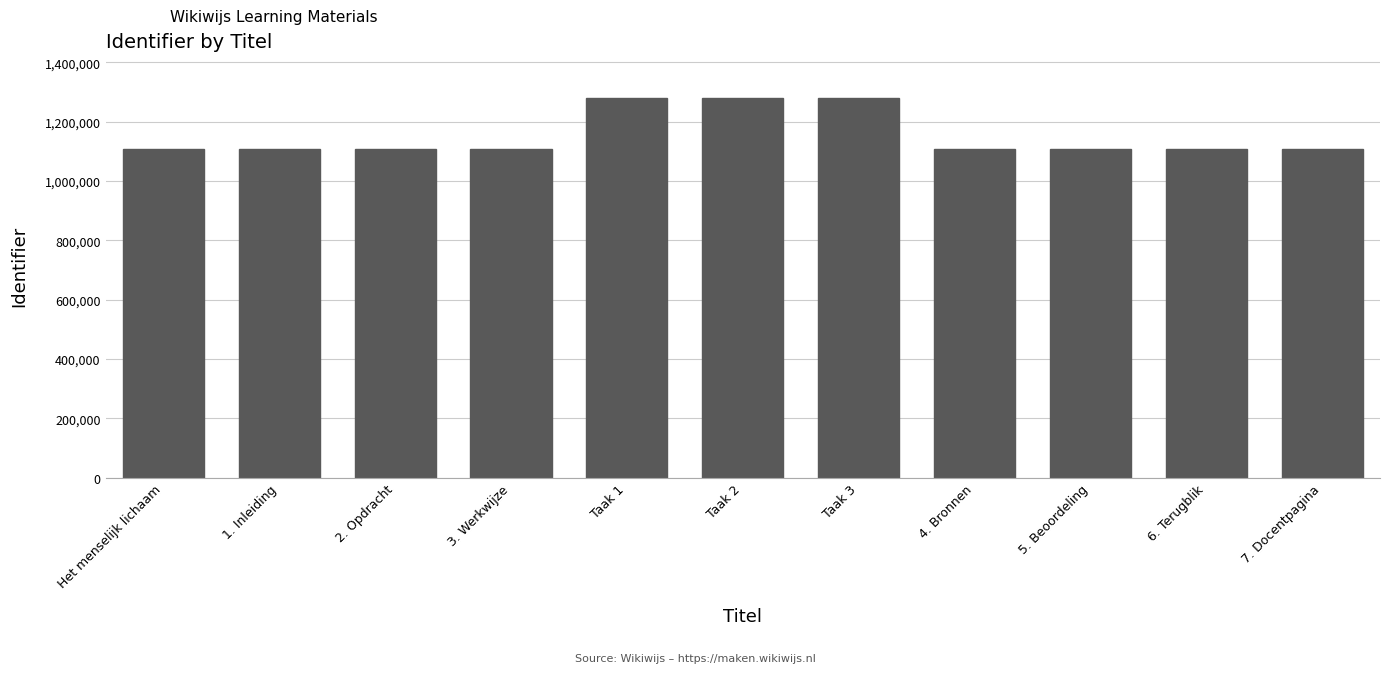

What is the minimum value shown in the chart?

1106224